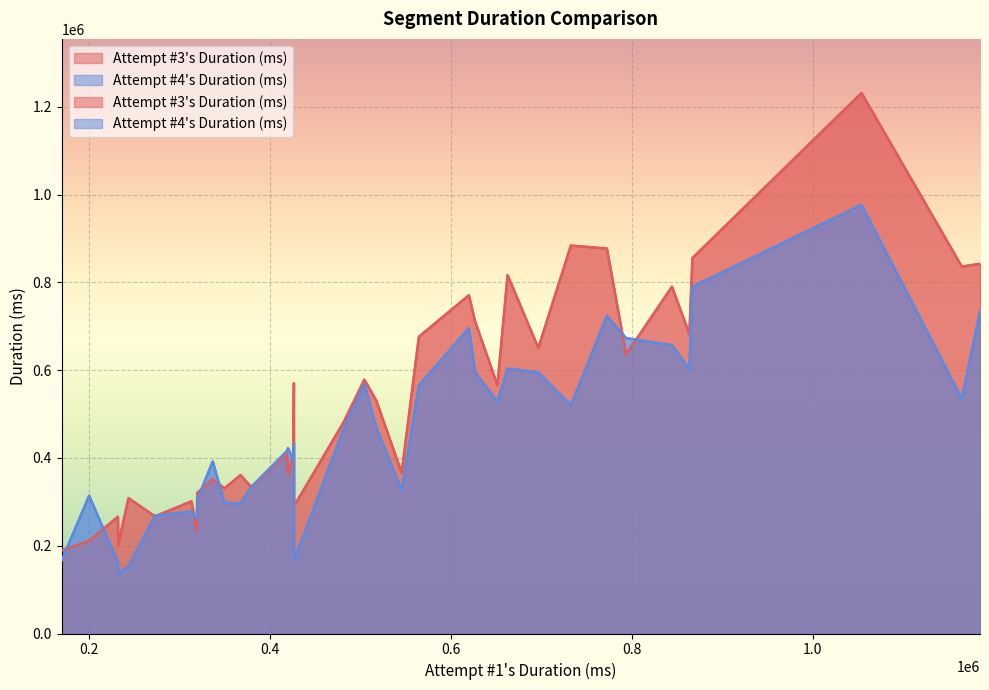

What is the minimum value shown in the chart?

136176